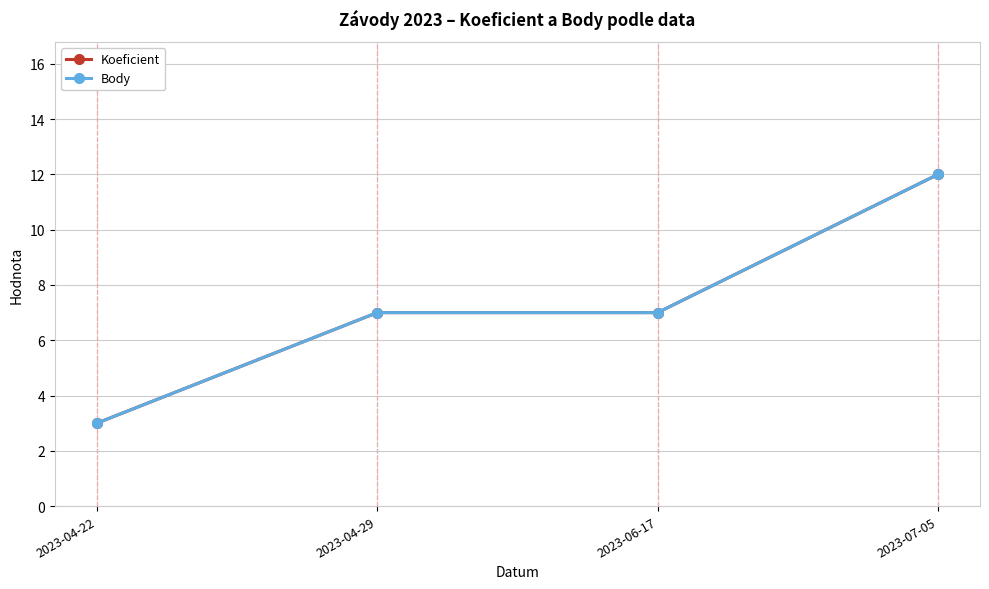

What are all the series names shown in the legend?

Koeficient, Body